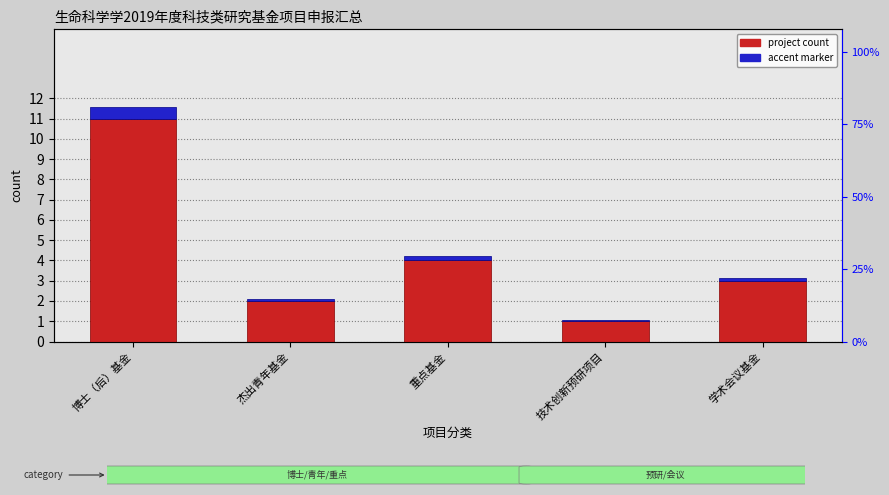

Between 博士（后）基金 and 技术创新预研项目, which series saw the biggest shift?

project count